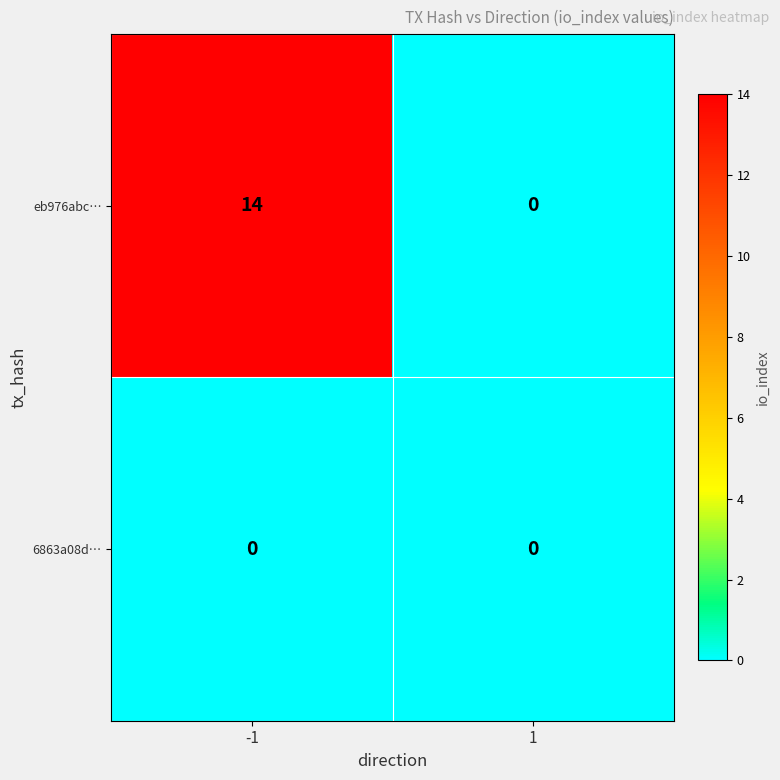

At which category is the sum across all series the highest?

-1